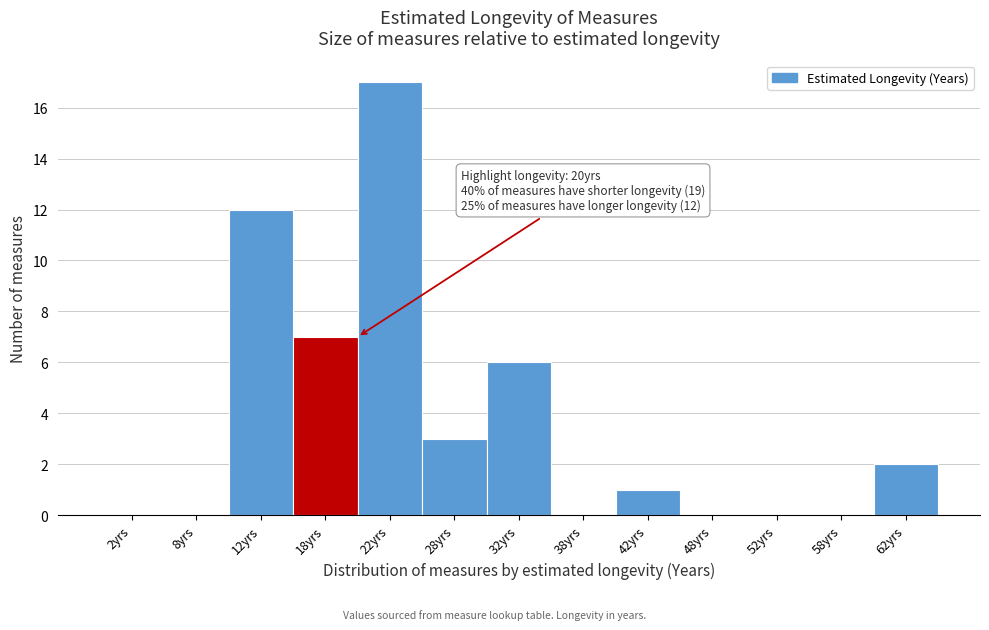

Over which range of the x-axis is the bar tallest?

20 to 25